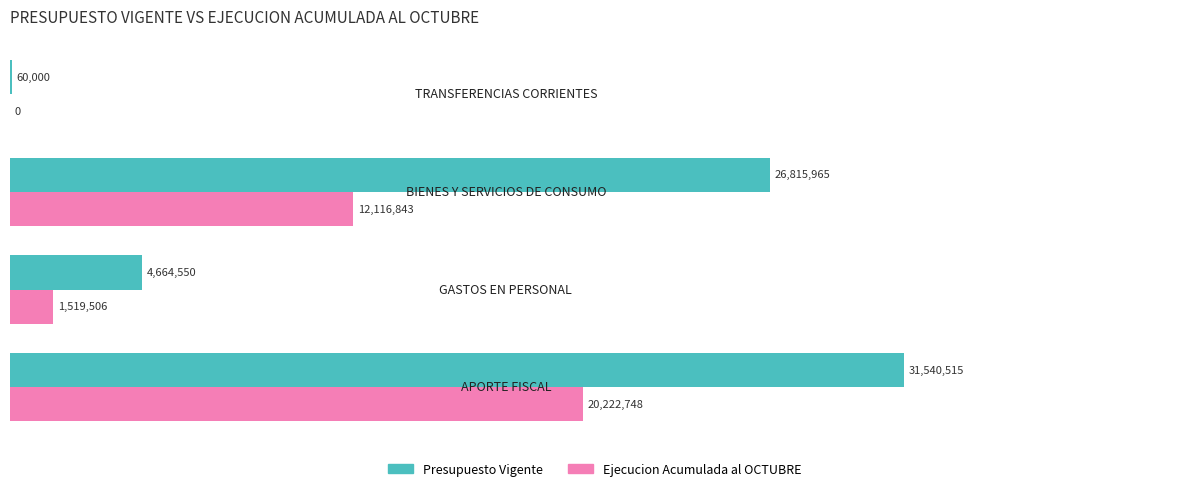

What is the sum of all Ejecucion Acumulada al OCTUBRE values?

33859097